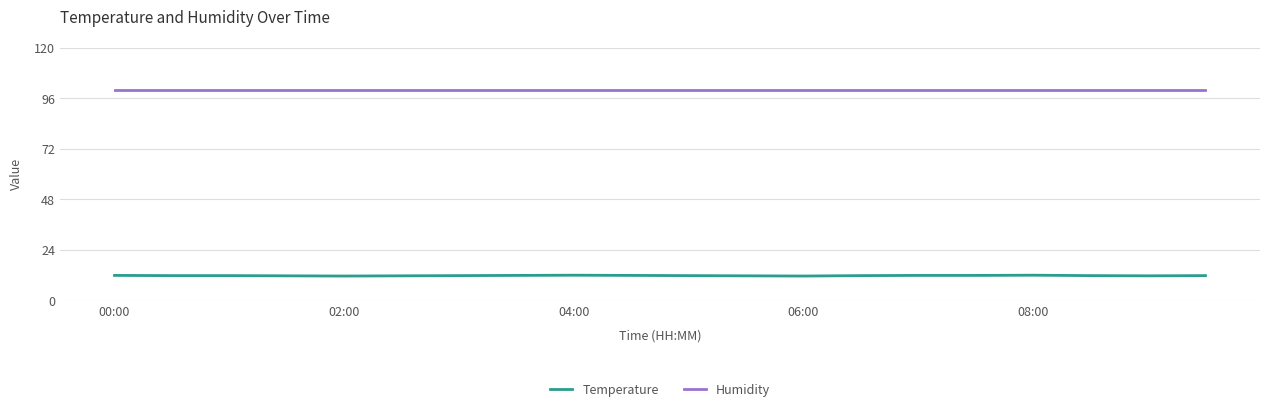

List the series in order of their peak value, lowest first.

Temperature, Humidity